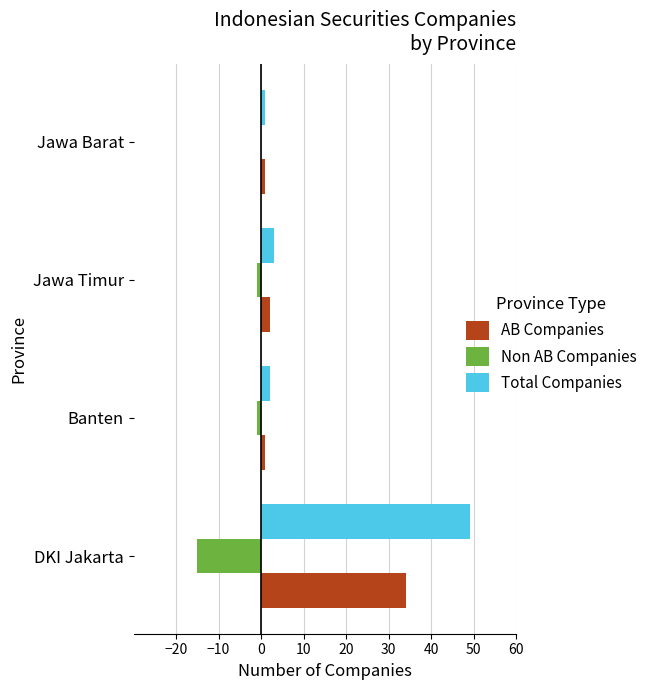

At which category does the chart reach its peak across all series?

DKI Jakarta